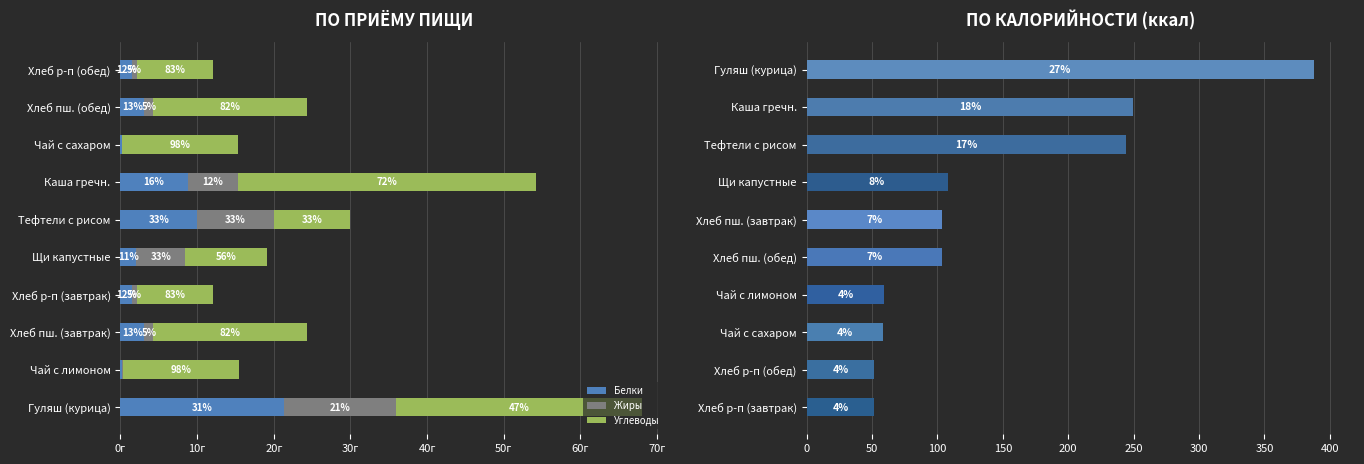

The value of Белки at Тефтели с рисом is 6.8. True or false?

False